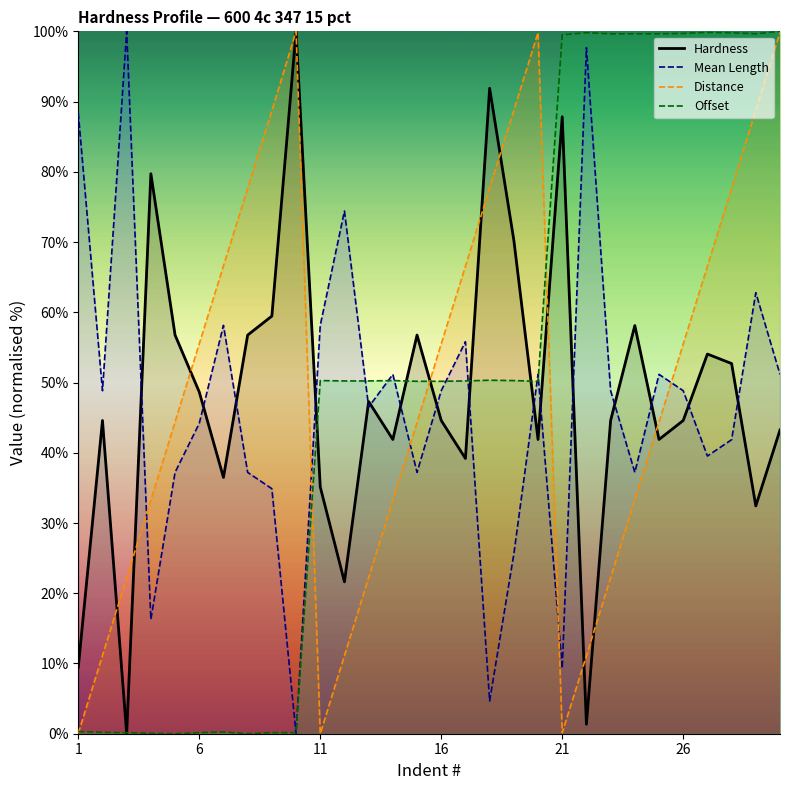

Does the chart have visible grid lines?

No